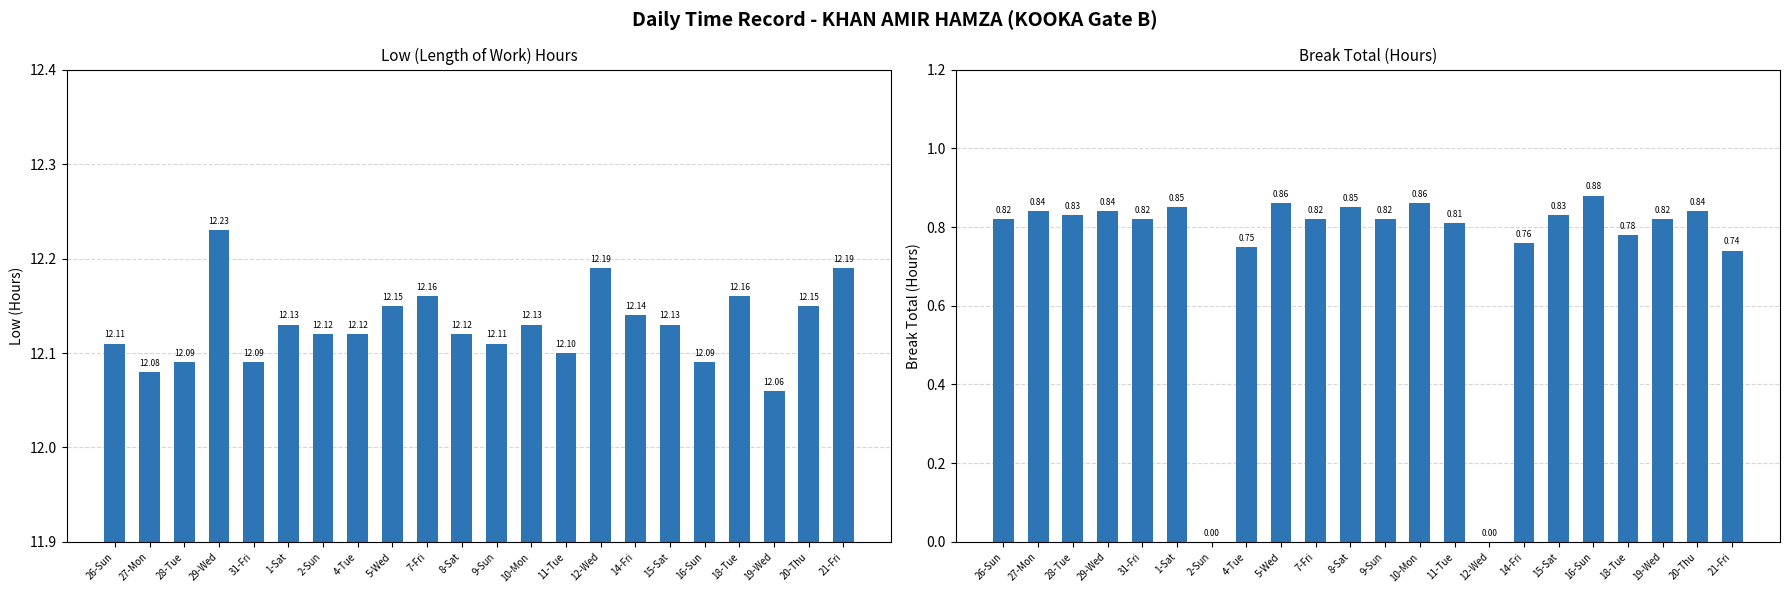

What is the maximum value shown in the chart?

12.2